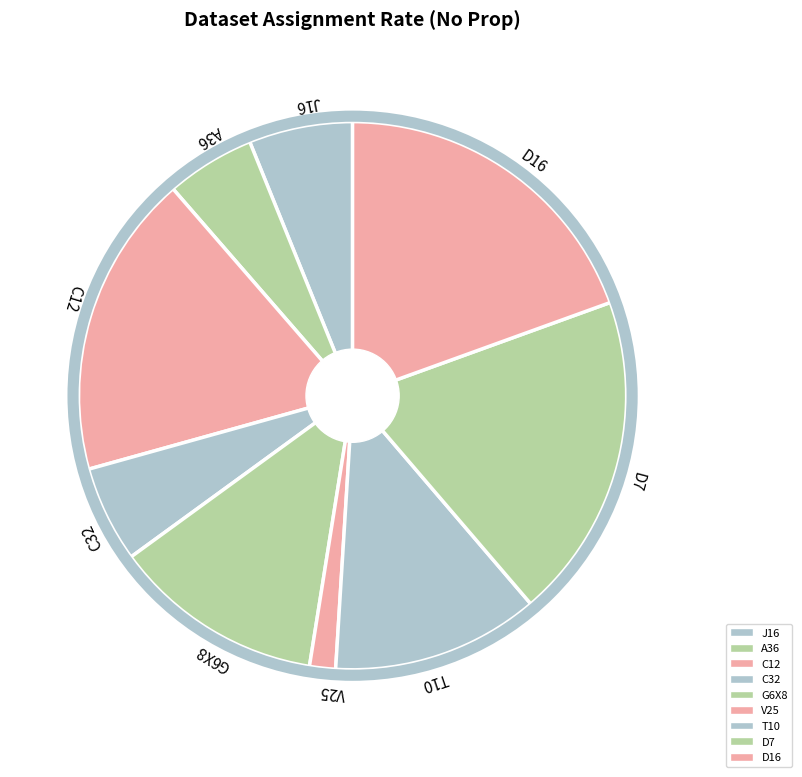

Is it true that D7 is 19% of the pie?

True